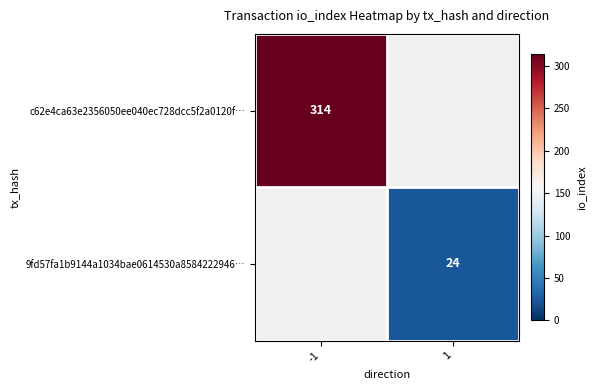

Is it true that 9fd57fa1b9144a1034bae0614530a8584222946… equals 14 at 1?

False